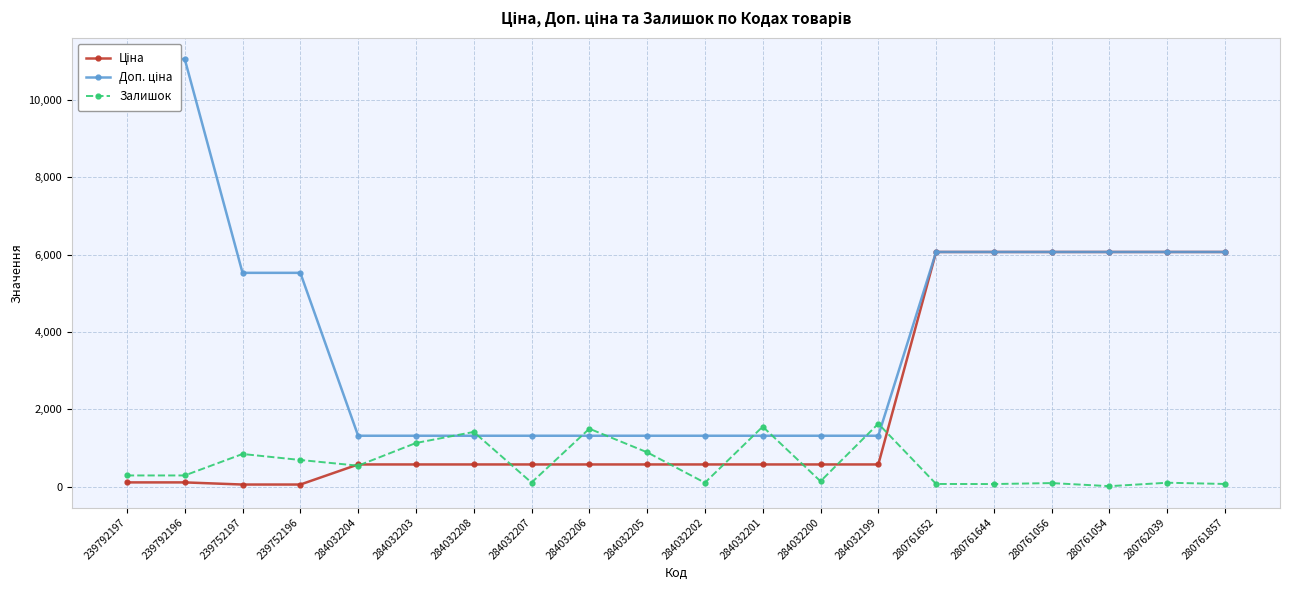

At which category is the sum across all series the highest?

280762039